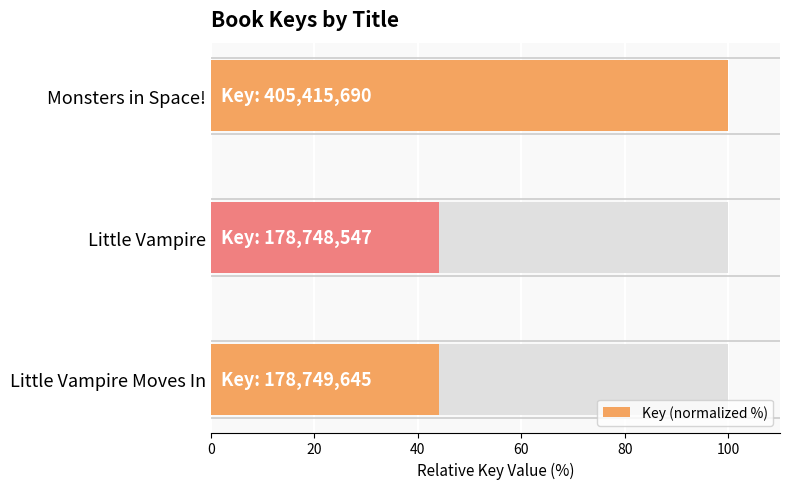

Count the number of data series in this chart.

1